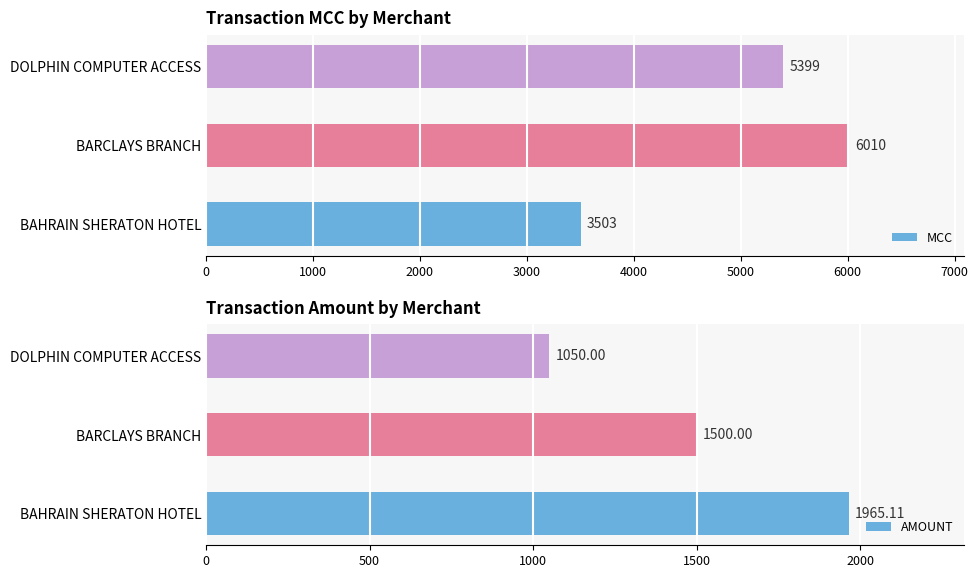

List the series in order of their peak value, lowest first.

AMOUNT, MCC